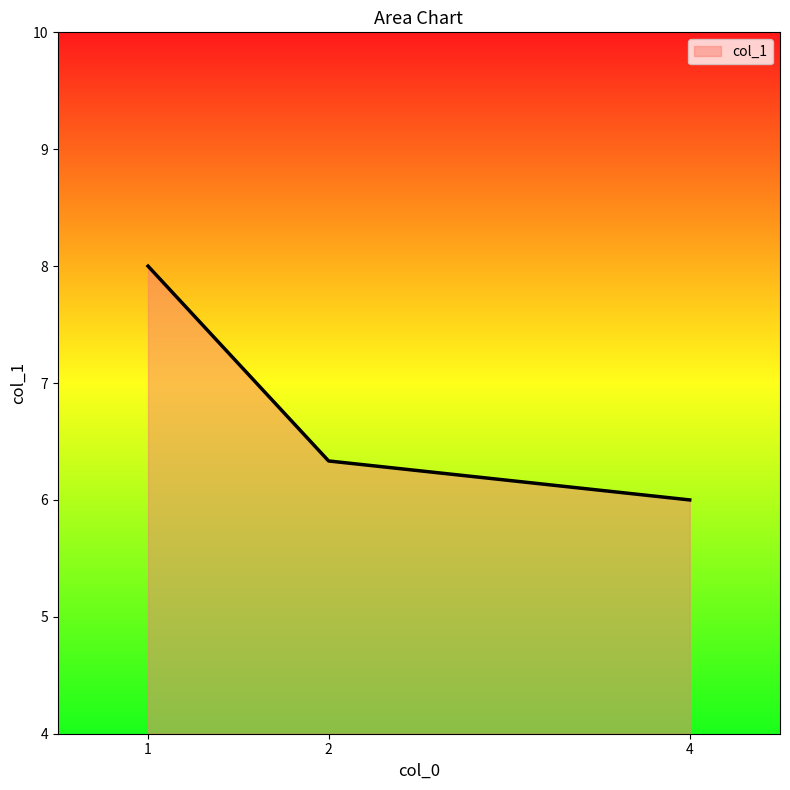

True or false: the data shows 6.0 at 4.

True